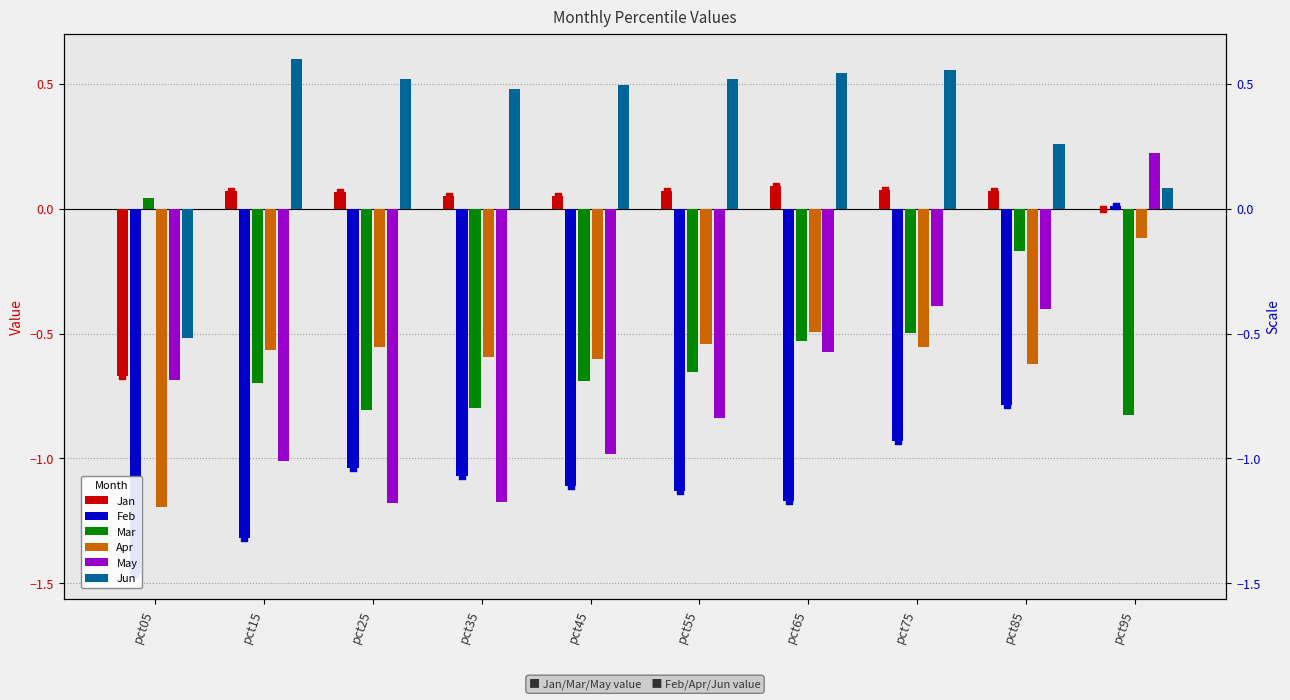

At how many categories does at least one series exceed 0?

10